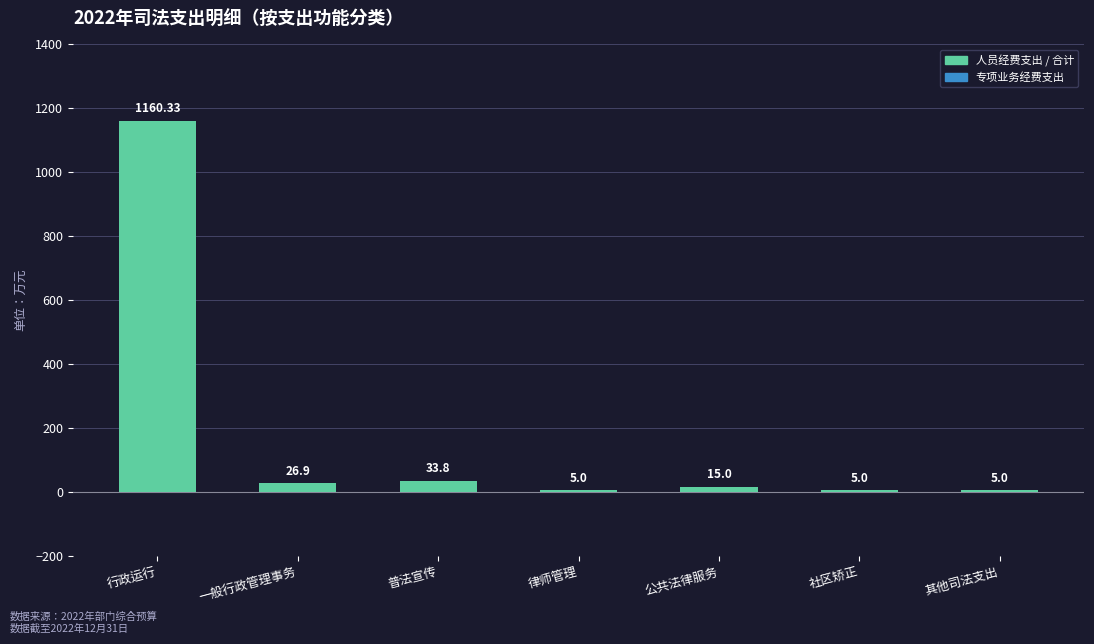

What is the difference between the maximum and minimum values?

1155.3